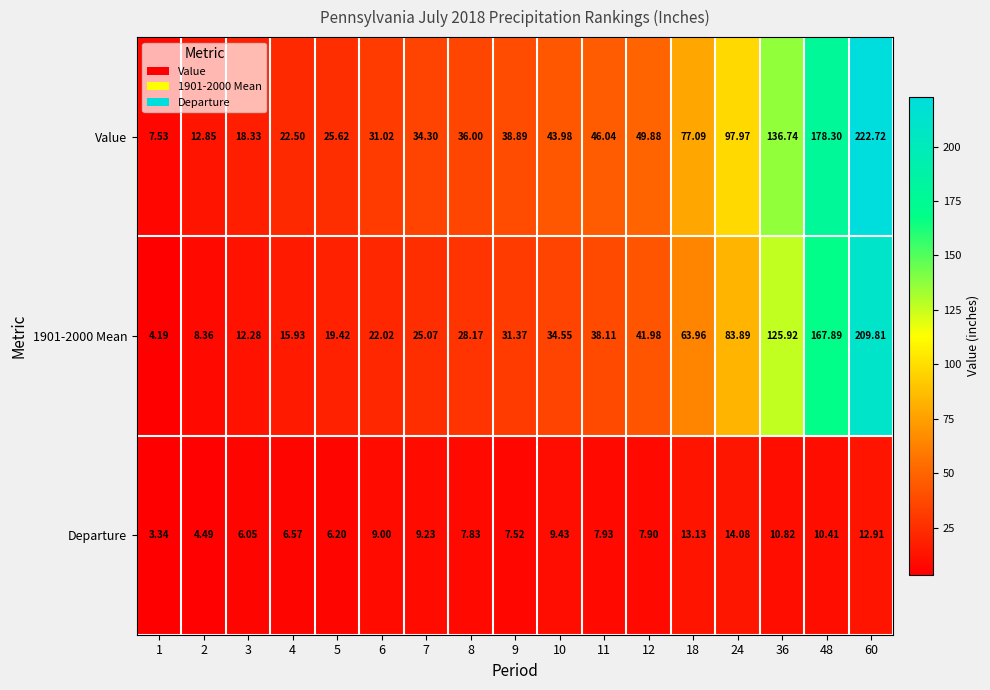

Which series has the widest spread of values?

Value